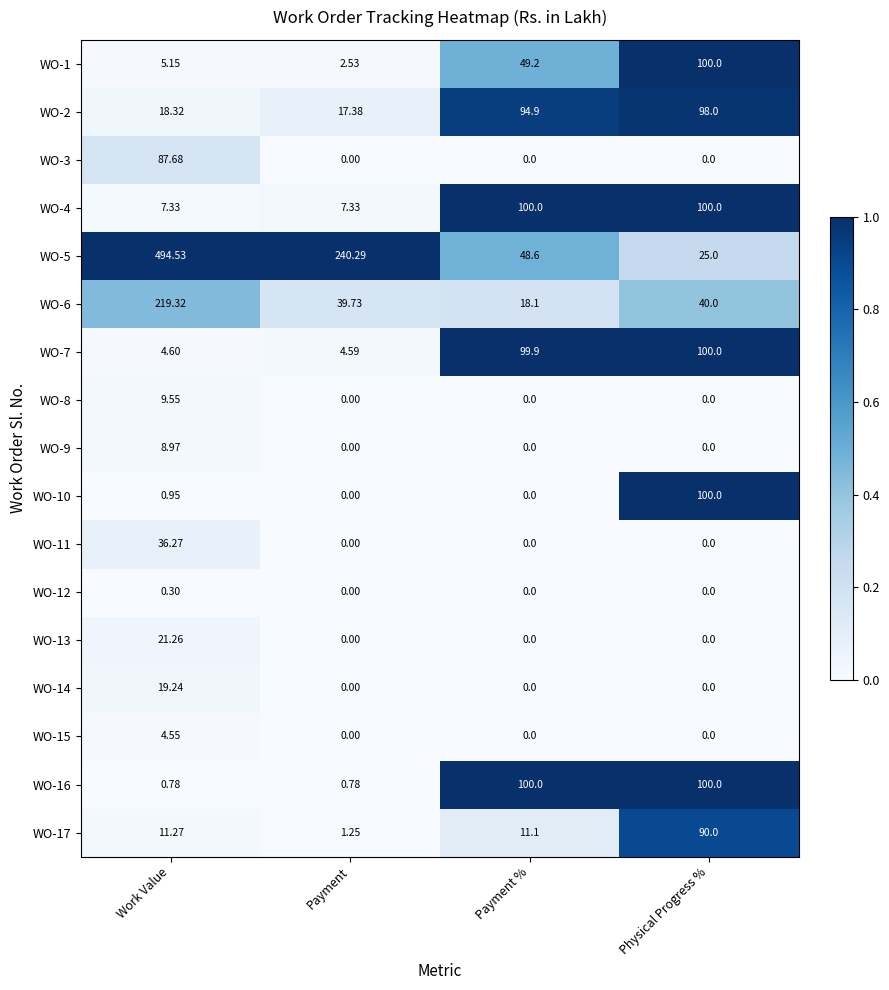

At which category is the sum across all series the highest?

Work Value